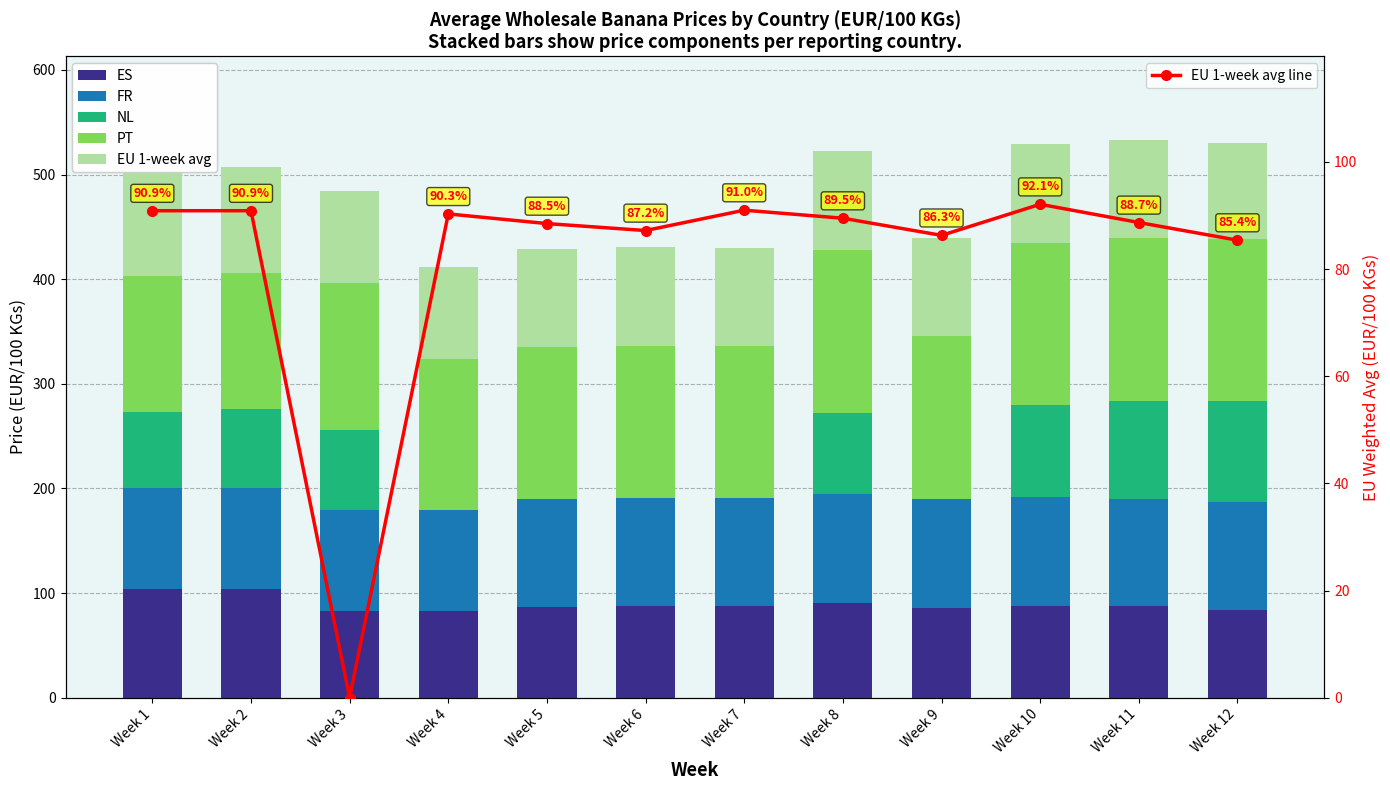

How many values in the ES series exceed 87?

7